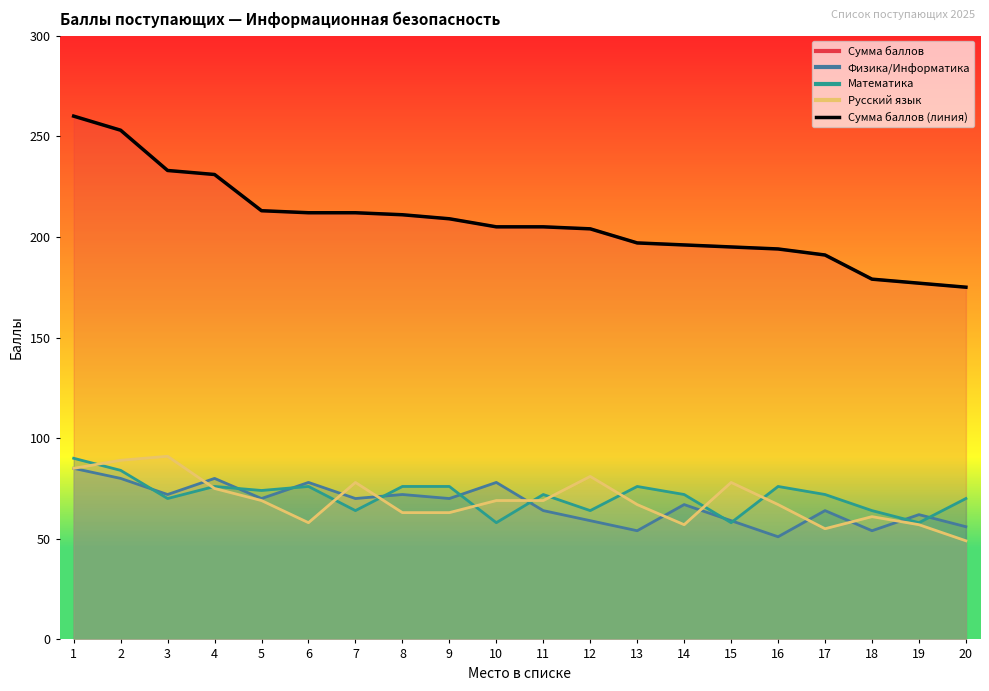

Rank the categories by value from lowest to highest.

20, 19, 18, 17, 16, 15, 14, 13, 12, 10, 11, 9, 8, 6, 7, 5, 4, 3, 2, 1